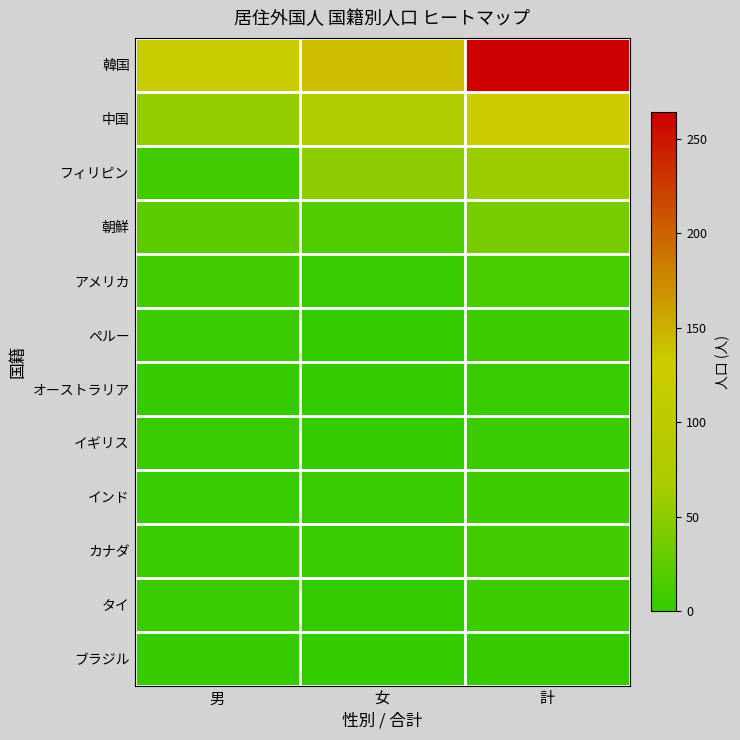

What is the spread (max minus min) of values at 男?

122